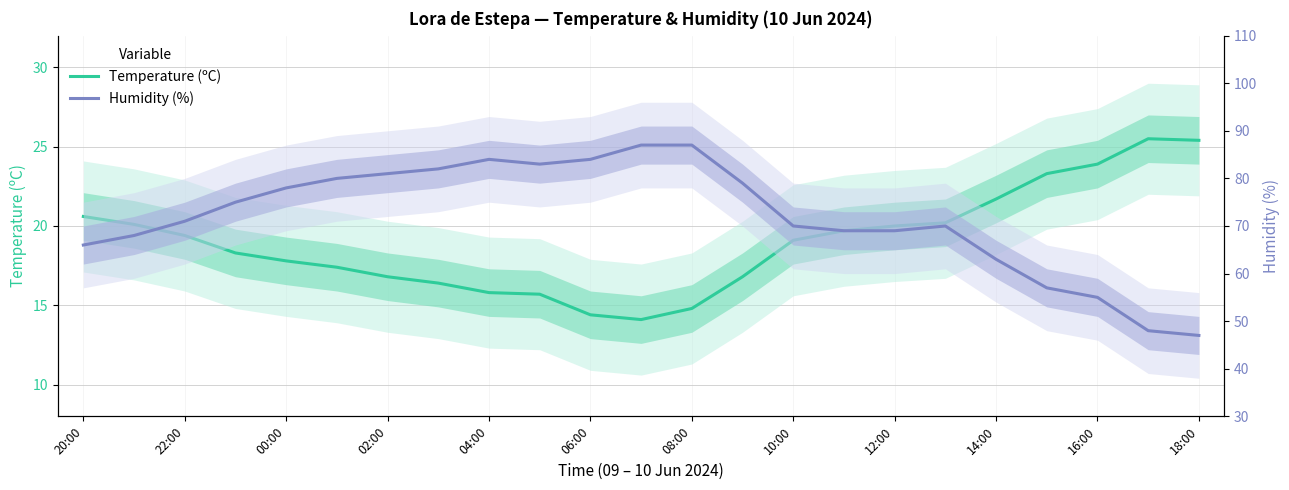

How many data points in Temperature (ºC) are above 19?

12